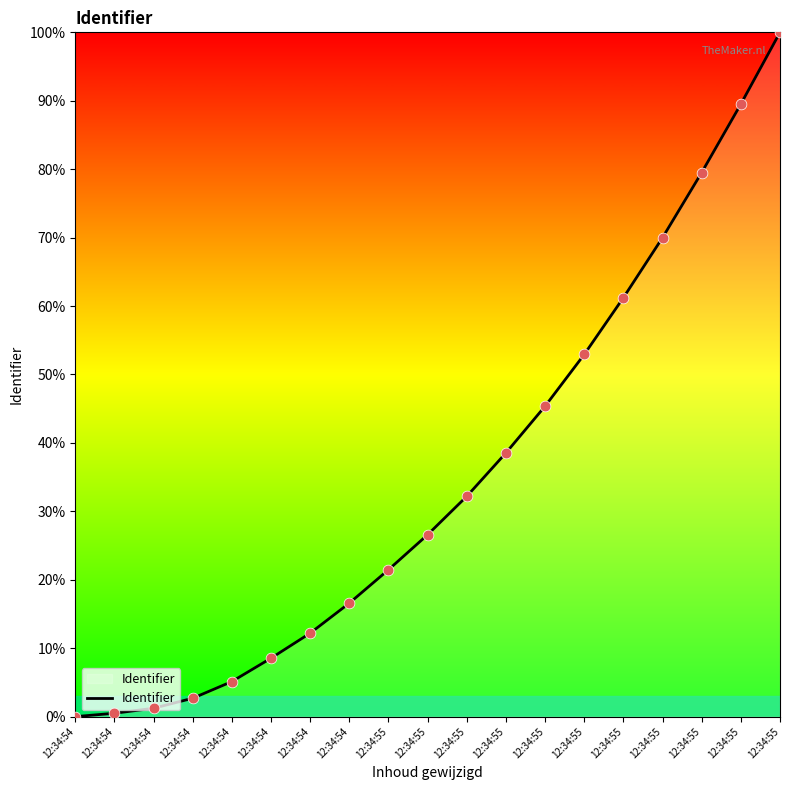

What is the ratio of the value at 12:34:55 to the value at 12:34:55?

1.3